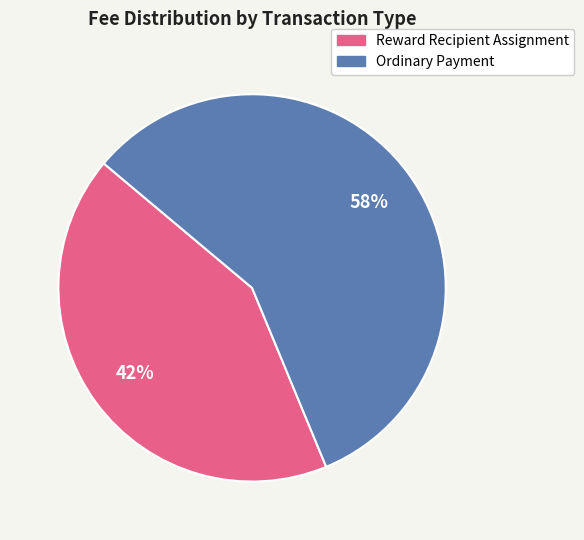

Rank the categories by value from lowest to highest.

Reward Recipient Assignment, Ordinary Payment